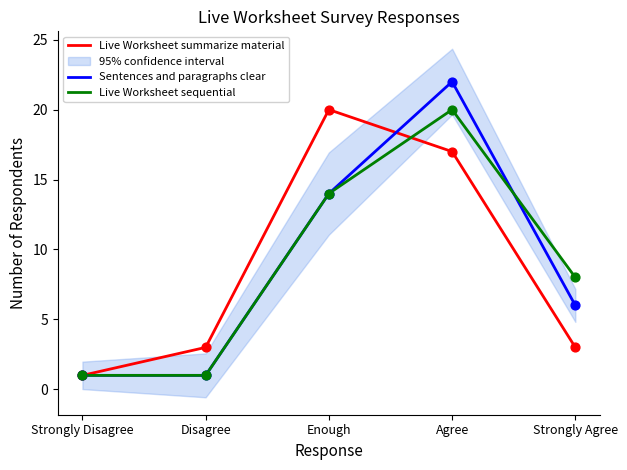

Which series has the largest Y range (max minus min)?

Sentences and paragraphs clear